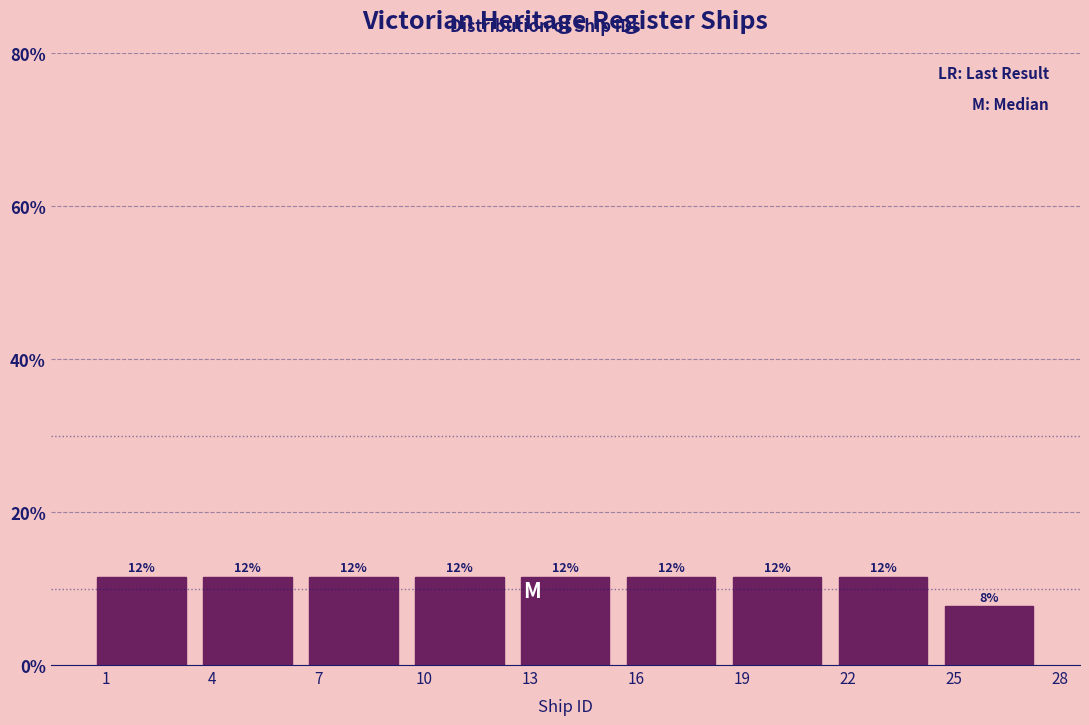

How many bars are there in total?

9